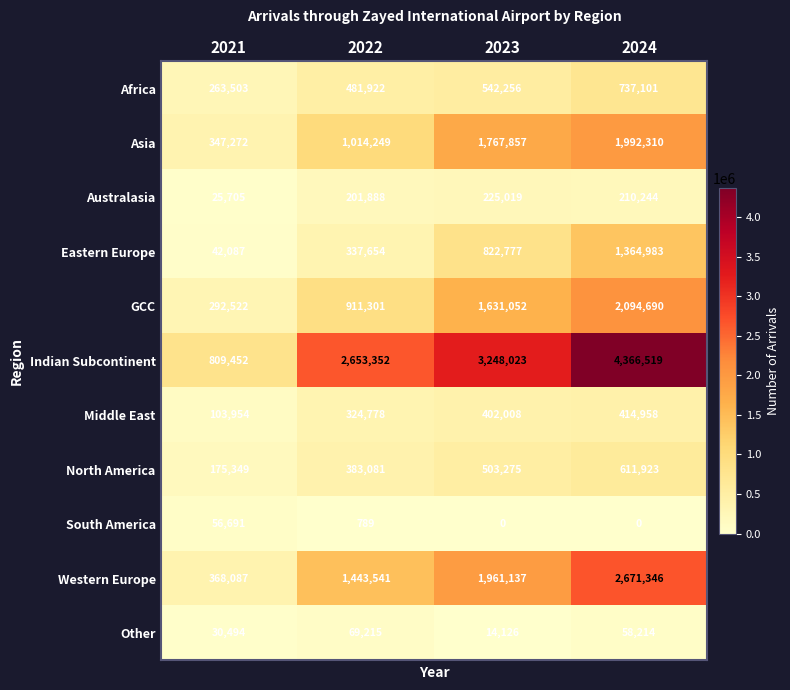

Which category has the lowest value in the North America series?

2021